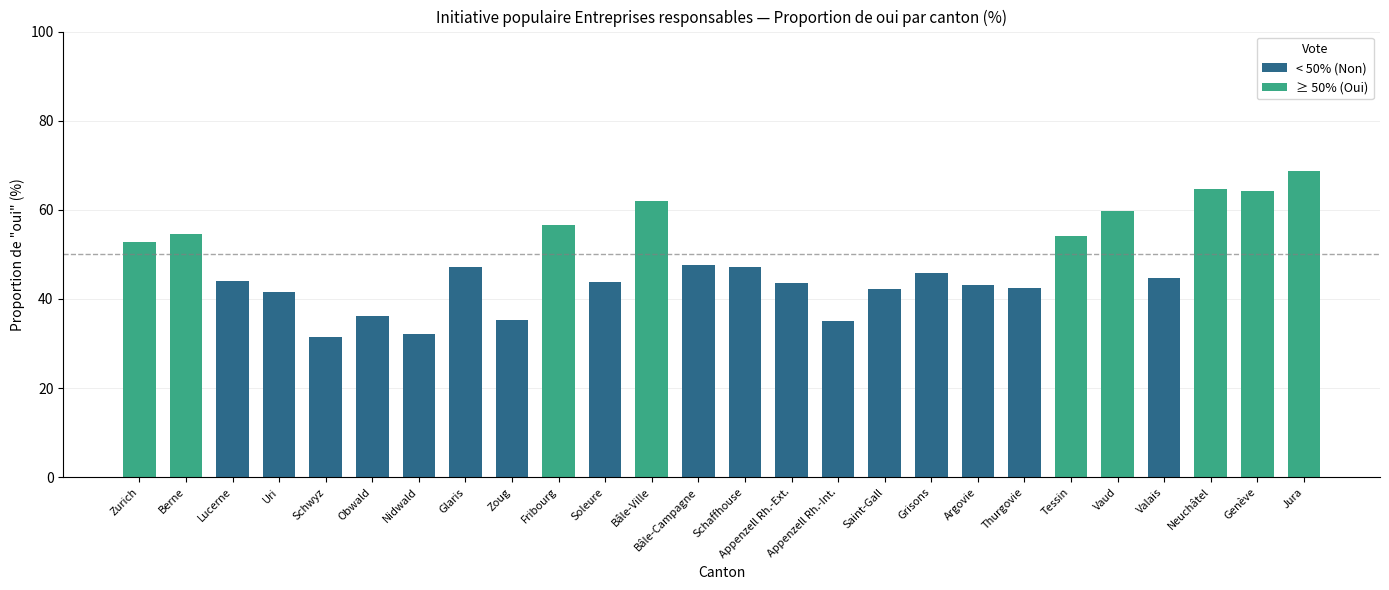

How many bars are there in total?

26